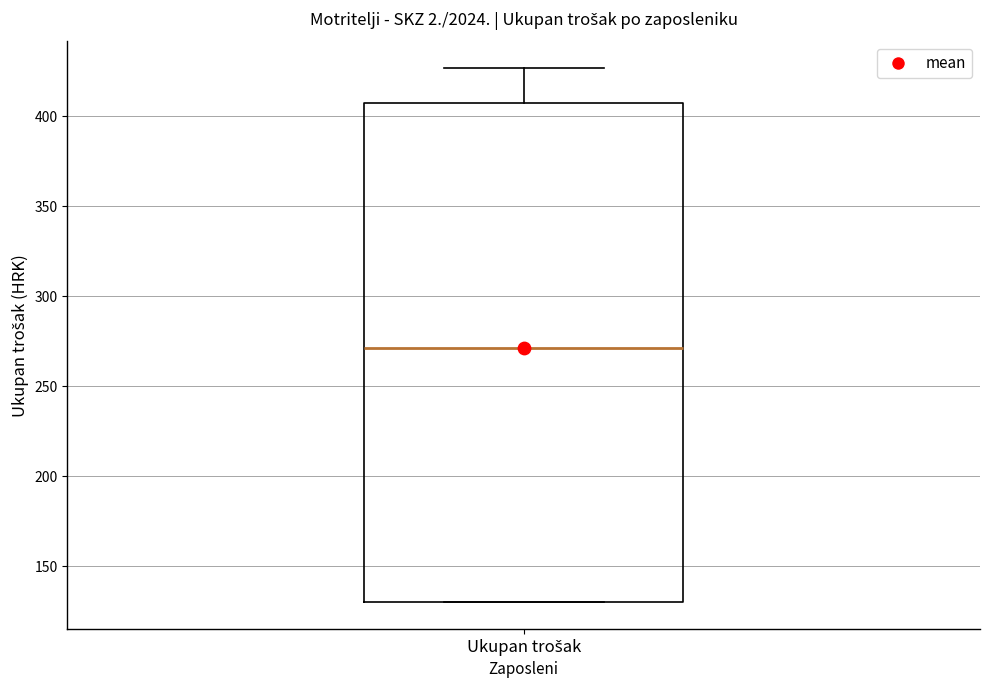

Where does the upper whisker of the box for Ukupan trošak end on the y-axis? The values are not printed on the chart, so give them approximately, as read against the axis.

425